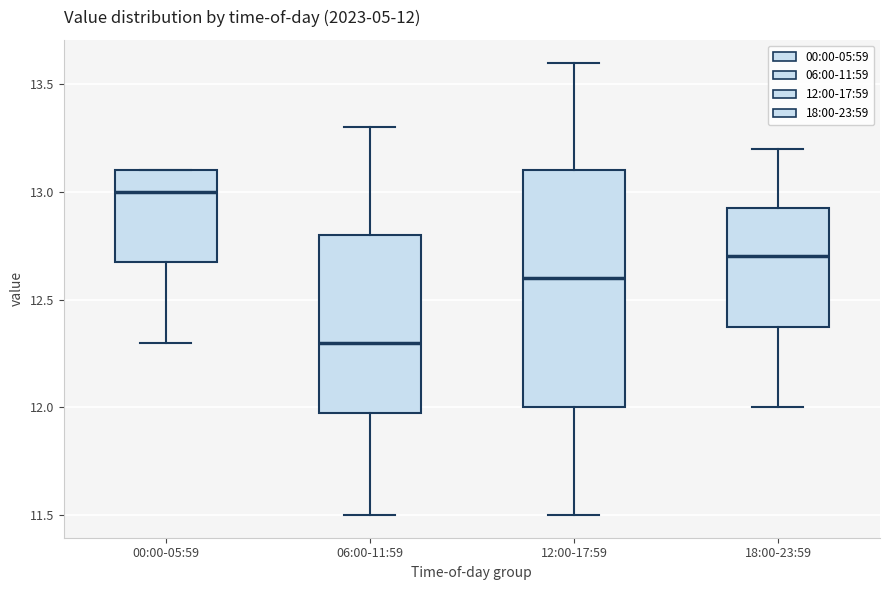

Which box is the tallest, from its lower edge to its upper edge?

12:00-17:59